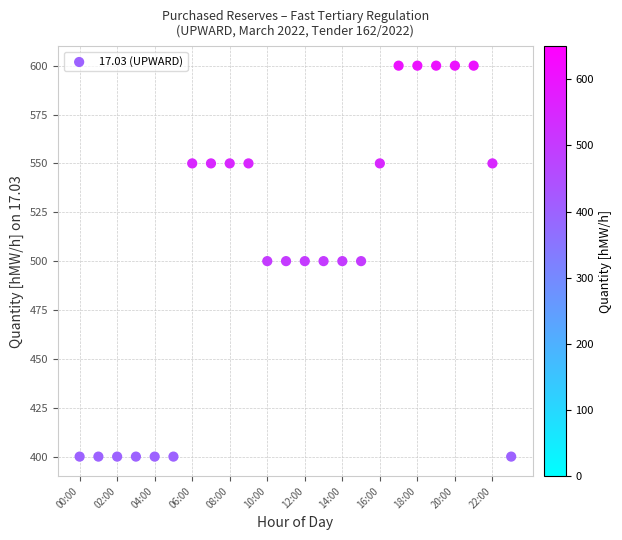

What is the range of Y values (max minus min)?

200